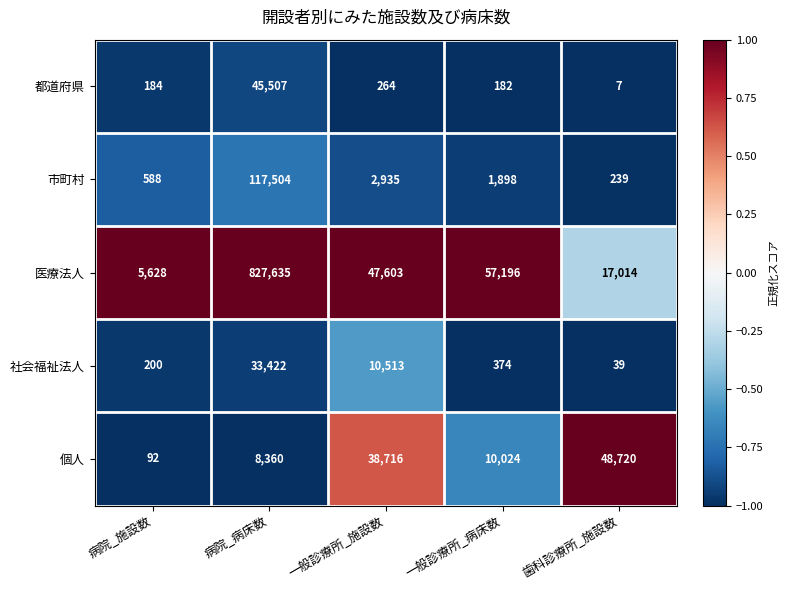

At 歯科診療所_施設数, list the series in order from smallest to largest.

都道府県, 社会福祉法人, 市町村, 医療法人, 個人